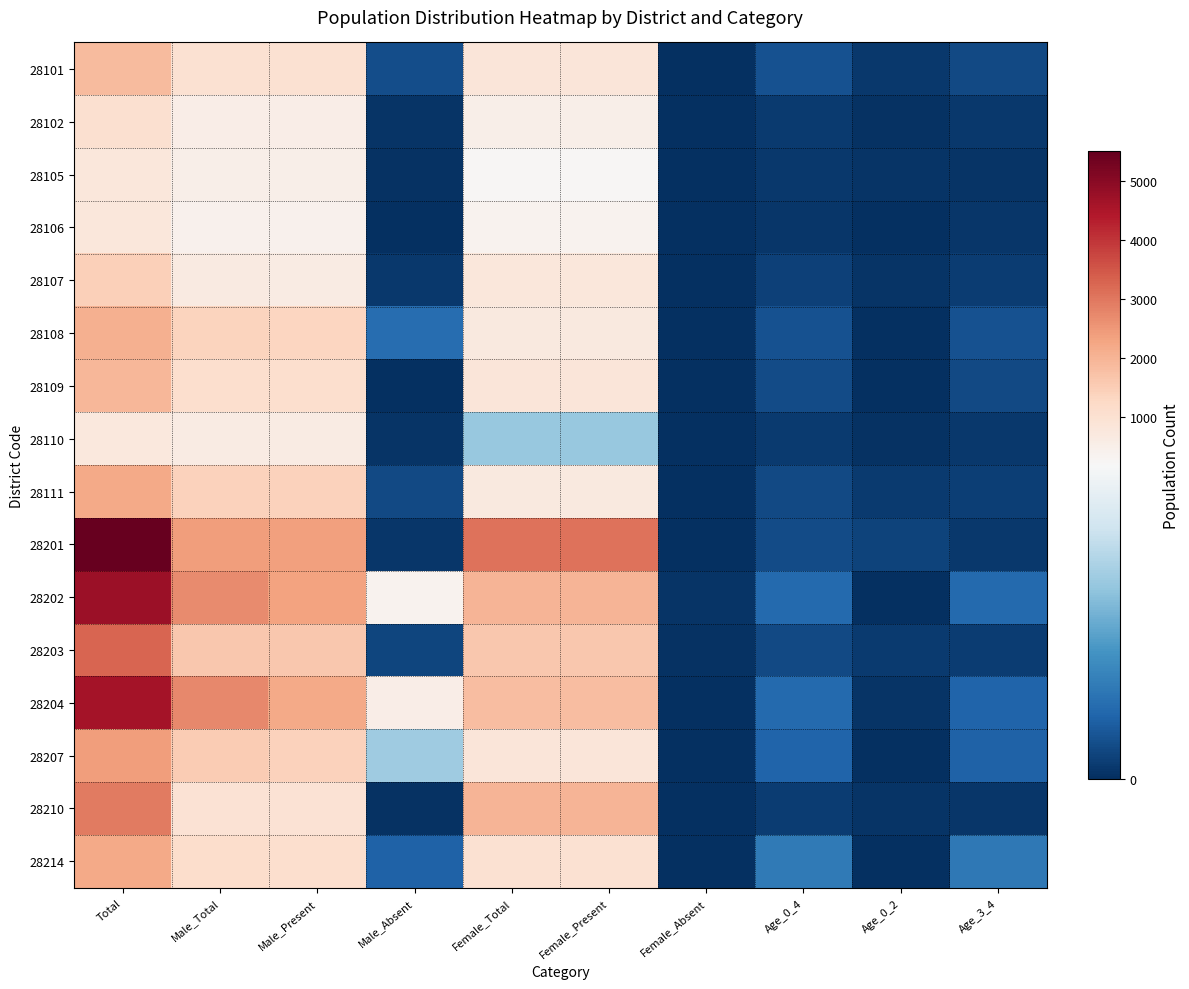

Reading right to left, list all the values displayed in this chart.

28101: Age_3_4=18	Age_0_2=6	Age_0_4=24	Female_Absent=0	Female_Present=839	Female_Total=839	Male_Absent=21	Male_Present=985	Male_Total=1006	Total=1869
28102: Age_3_4=6	Age_0_2=2	Age_0_4=8	Female_Absent=1	Female_Present=483	Female_Total=484	Male_Absent=3	Male_Present=545	Male_Total=548	Total=1042
28105: Age_3_4=4	Age_0_2=3	Age_0_4=7	Female_Absent=0	Female_Present=258	Female_Total=258	Male_Absent=2	Male_Present=520	Male_Total=522	Total=789
28106: Age_3_4=5	Age_0_2=0	Age_0_4=5	Female_Absent=0	Female_Present=357	Female_Total=357	Male_Absent=1	Male_Present=434	Male_Total=435	Total=797
28107: Age_3_4=10	Age_0_2=3	Age_0_4=13	Female_Absent=1	Female_Present=775	Female_Total=776	Male_Absent=6	Male_Present=641	Male_Total=647	Total=1438
28108: Age_3_4=25	Age_0_2=0	Age_0_4=25	Female_Absent=1	Female_Present=693	Female_Total=694	Male_Absent=46	Male_Present=1315	Male_Total=1361	Total=2086
28109: Age_3_4=19	Age_0_2=1	Age_0_4=20	Female_Absent=0	Female_Present=854	Female_Total=854	Male_Absent=1	Male_Present=1068	Male_Total=1069	Total=1949
28110: Age_3_4=6	Age_0_2=2	Age_0_4=8	Female_Absent=0	Female_Present=118	Female_Total=118	Male_Absent=4	Male_Present=618	Male_Total=622	Total=750
28111: Age_3_4=11	Age_0_2=8	Age_0_4=19	Female_Absent=0	Female_Present=728	Female_Total=728	Male_Absent=18	Male_Present=1415	Male_Total=1433	Total=2183
28201: Age_3_4=6	Age_0_2=14	Age_0_4=20	Female_Absent=1	Female_Present=3080	Female_Total=3081	Male_Absent=5	Male_Present=2388	Male_Total=2393	Total=5499
28202: Age_3_4=43	Age_0_2=0	Age_0_4=43	Female_Absent=4	Female_Present=1975	Female_Total=1979	Male_Absent=367	Male_Present=2321	Male_Total=2688	Total=4714
28203: Age_3_4=10	Age_0_2=8	Age_0_4=18	Female_Absent=2	Female_Present=1629	Female_Total=1631	Male_Absent=15	Male_Present=1604	Male_Total=1619	Total=3271
28204: Age_3_4=38	Age_0_2=4	Age_0_4=42	Female_Absent=1	Female_Present=1820	Female_Total=1821	Male_Absent=554	Male_Present=2183	Male_Total=2737	Total=4607
28207: Age_3_4=37	Age_0_2=1	Age_0_4=38	Female_Absent=1	Female_Present=838	Female_Total=839	Male_Absent=123	Male_Present=1405	Male_Total=1528	Total=2408
28210: Age_3_4=5	Age_0_2=4	Age_0_4=9	Female_Absent=0	Female_Present=1984	Female_Total=1984	Male_Absent=2	Male_Present=949	Male_Total=951	Total=2948
28214: Age_3_4=55	Age_0_2=1	Age_0_4=56	Female_Absent=0	Female_Present=1007	Female_Total=1007	Male_Absent=37	Male_Present=1092	Male_Total=1129	Total=2196